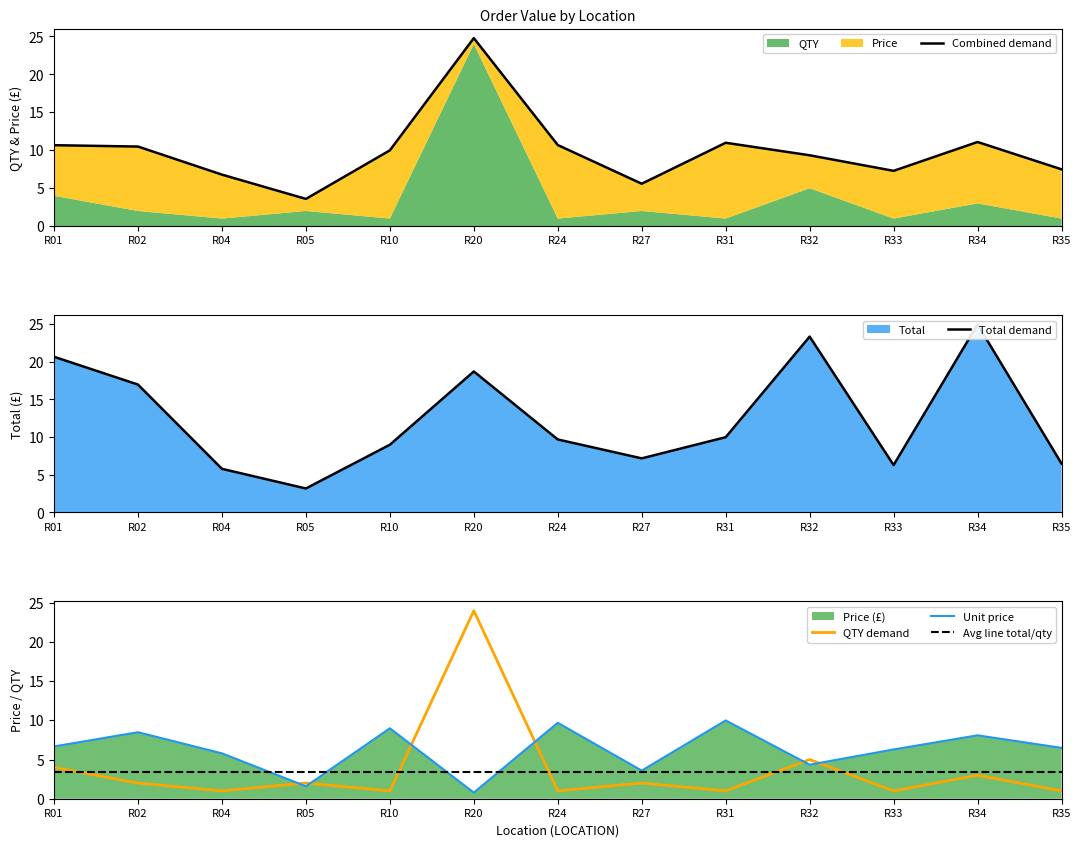

Where is the first local maximum for QTY?

R05